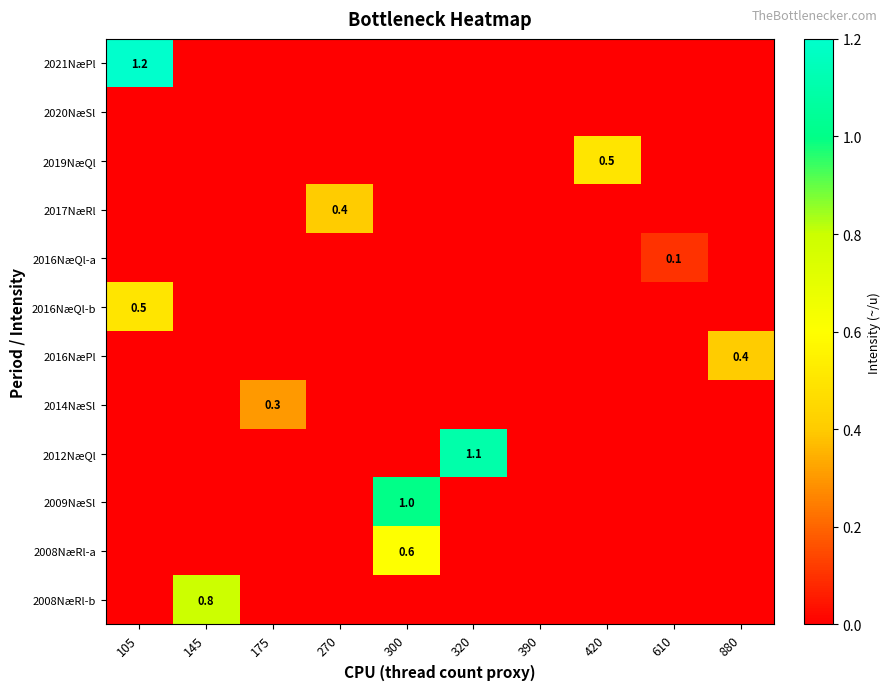

What is the difference between the highest and lowest values at 300?

1.0